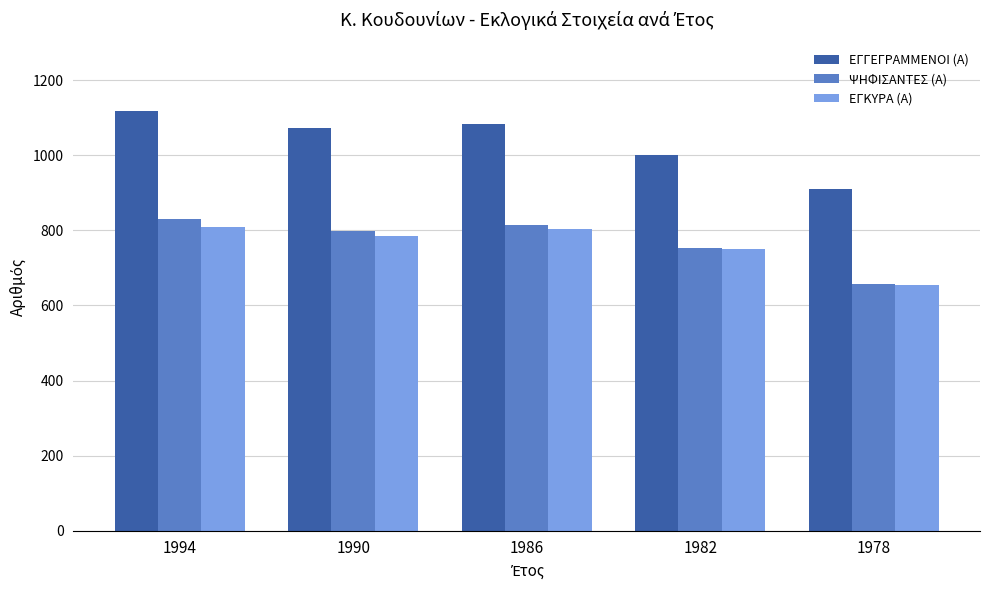

What is the value of the ΨΗΦΙΣΑΝΤΕΣ (Α) bar at the 4th from the left?

754